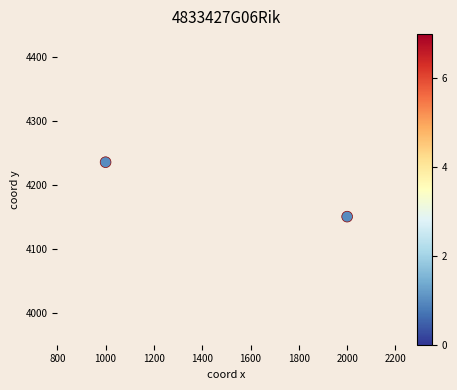

List the coordinates of all points as (X, Y) pairs, reading left to right.

(1000, 4235)  (2000, 4150)